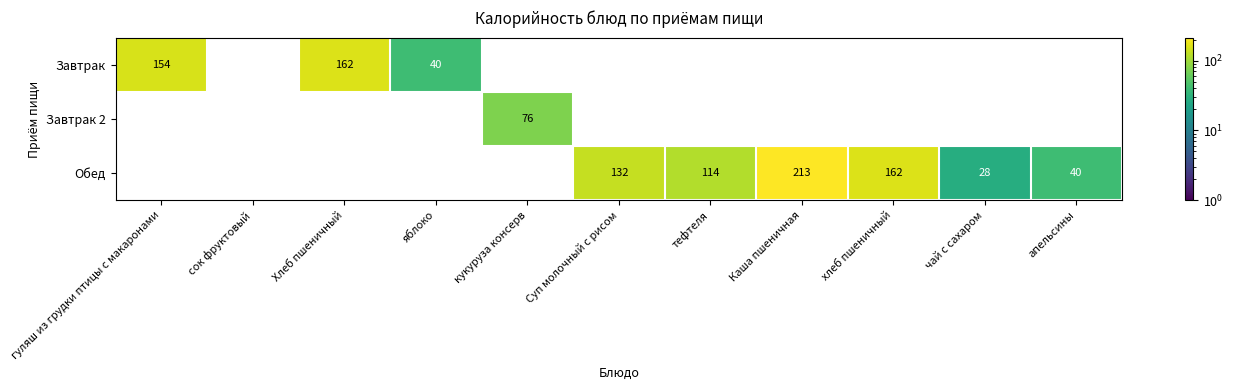

The value of Обед at чай с сахаром is 28. True or false?

True